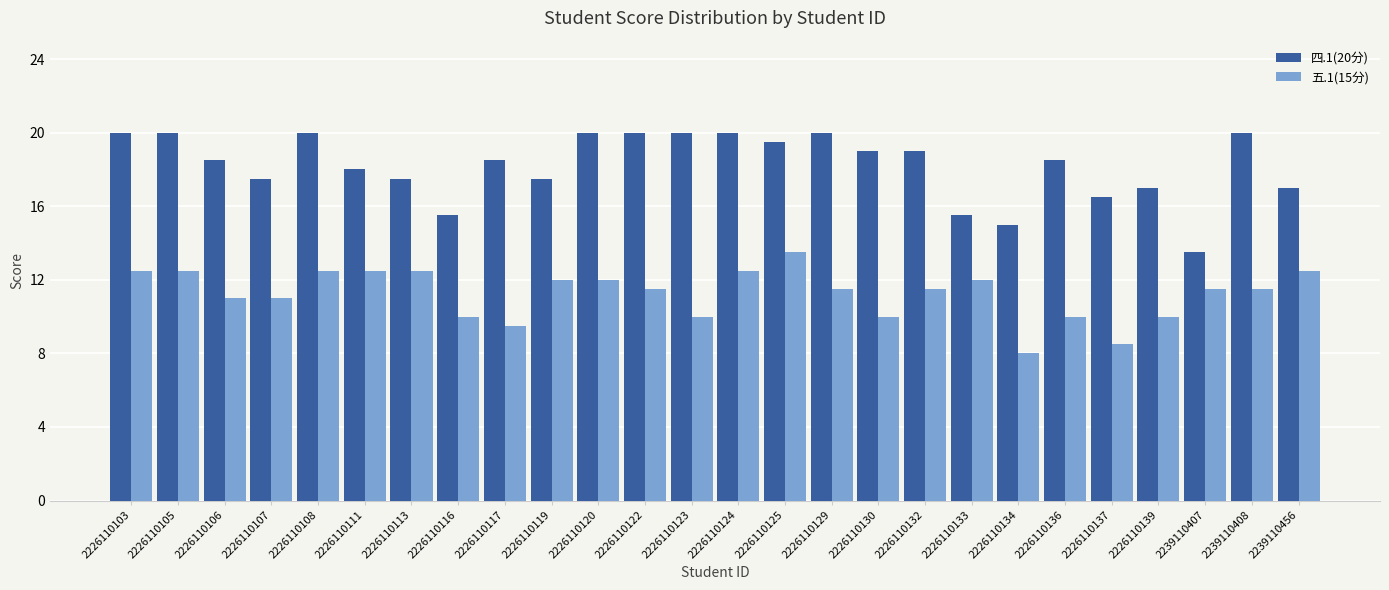

Does the chart contain any negative values?

No